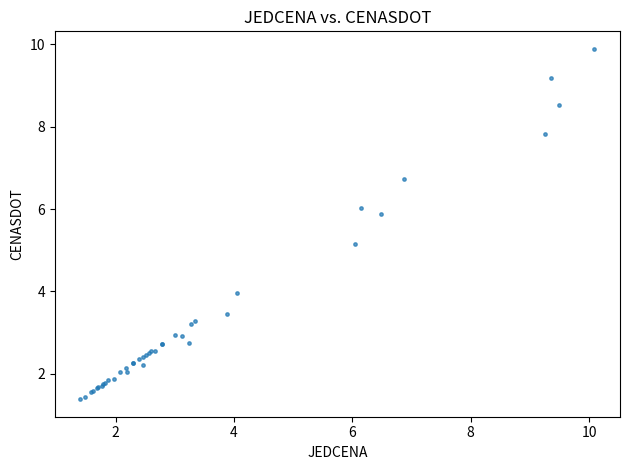

What Y value in the scatter plot is closest to 5?

5.2